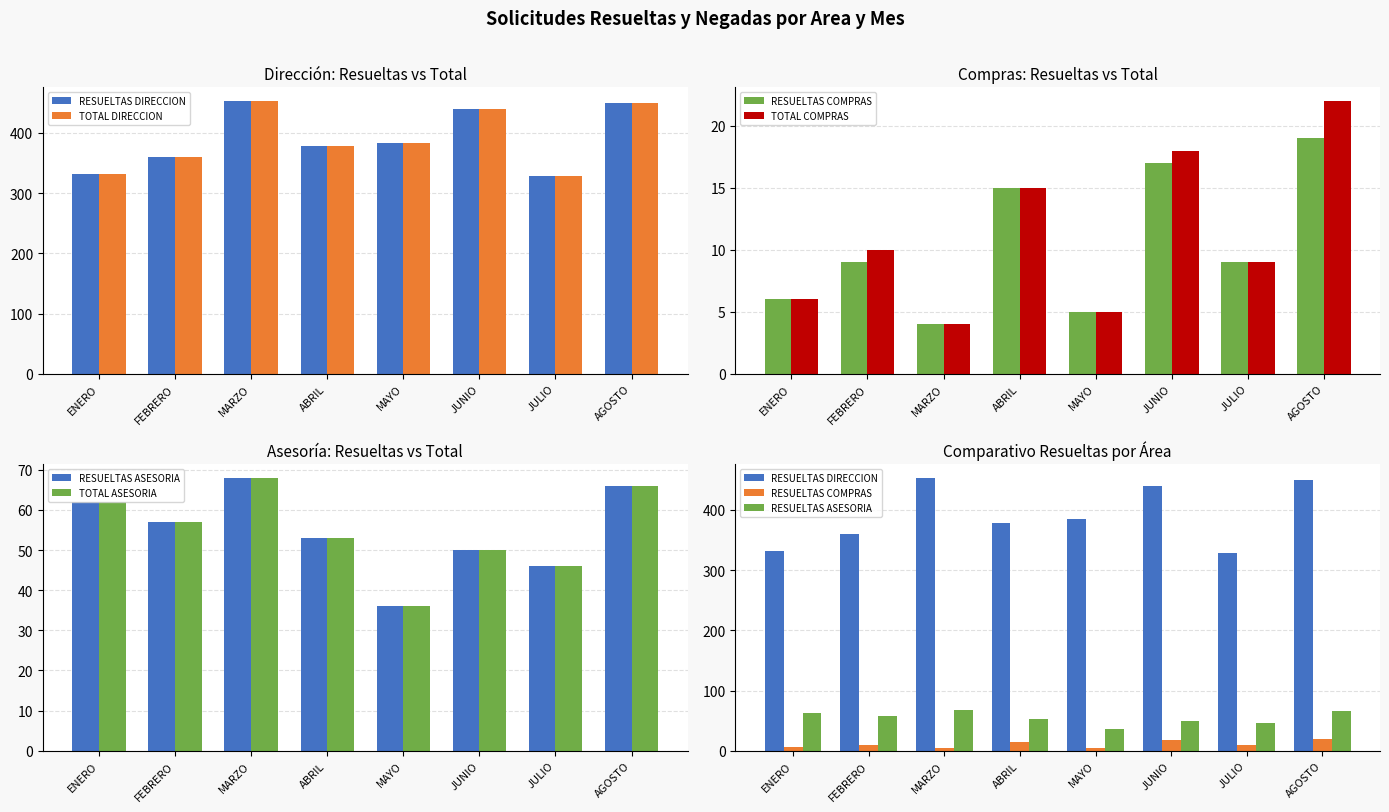

The value of TOTAL COMPRAS at ABRIL is 22. True or false?

False